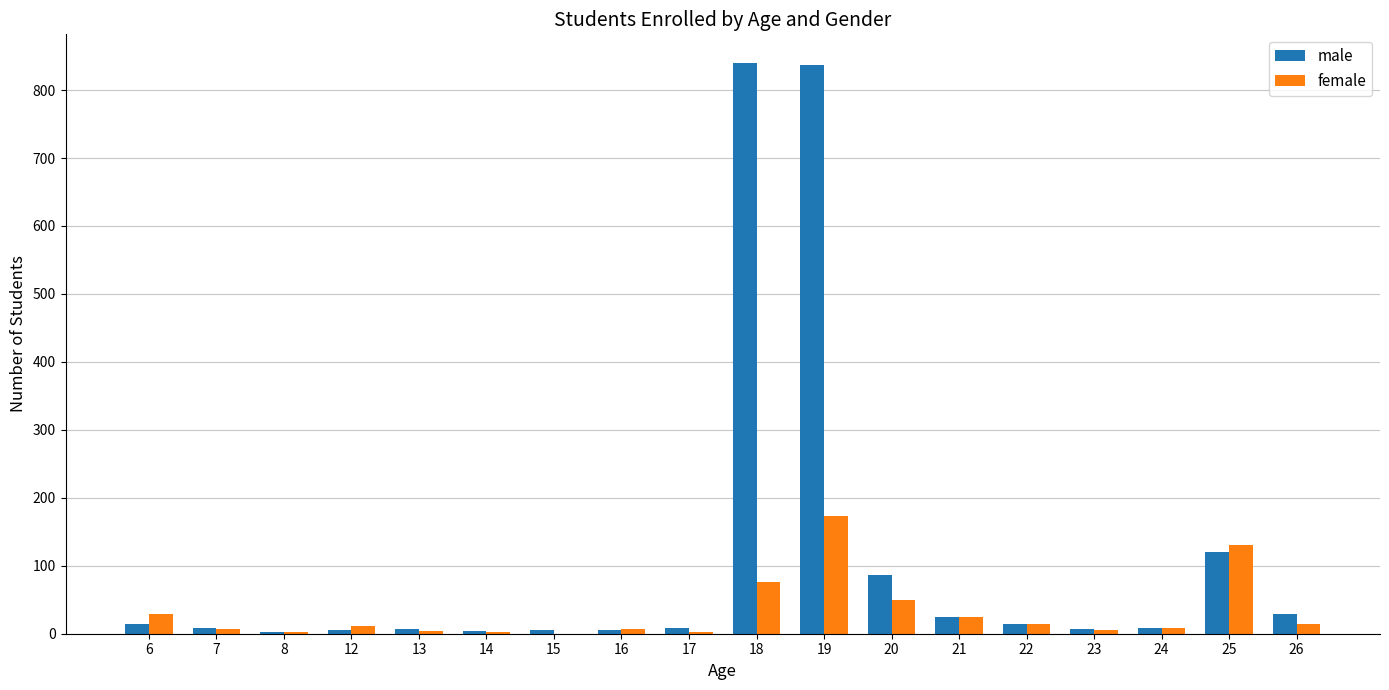

What is the maximum value for female?

173